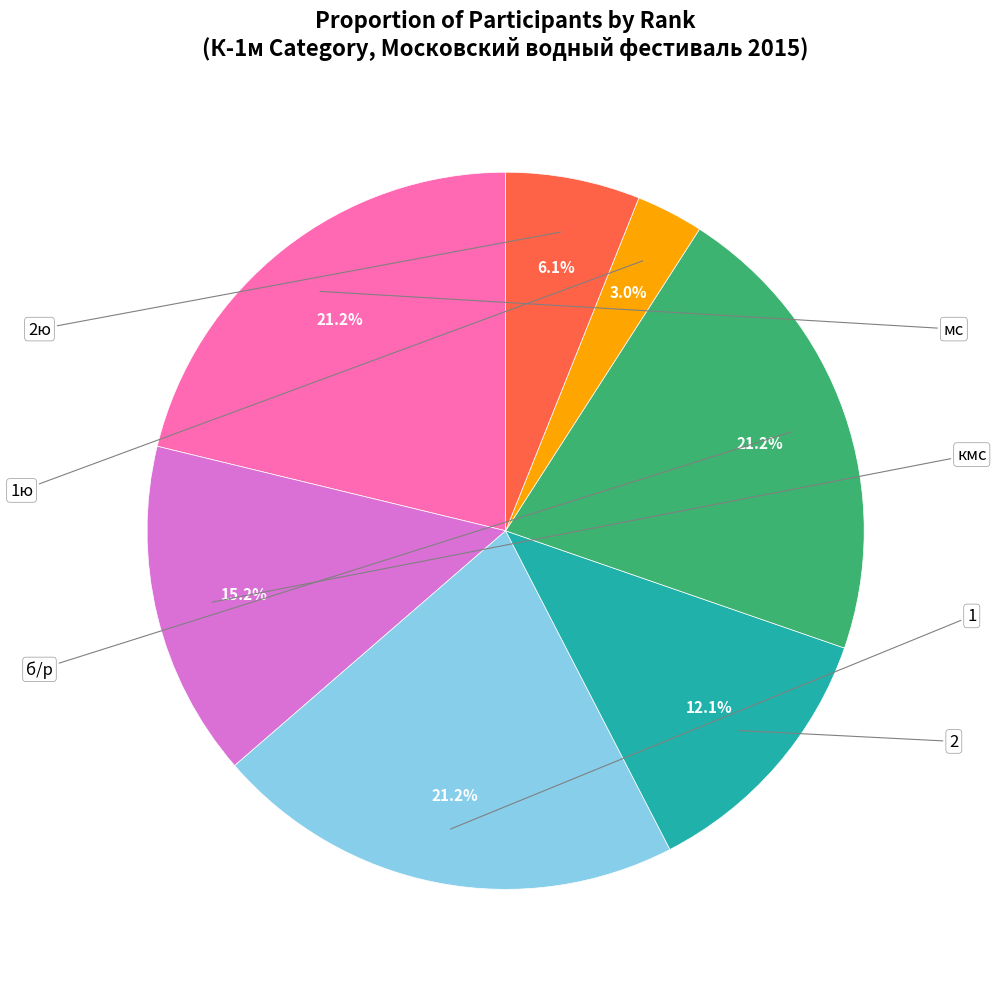

Is there a majority slice in this chart?

No